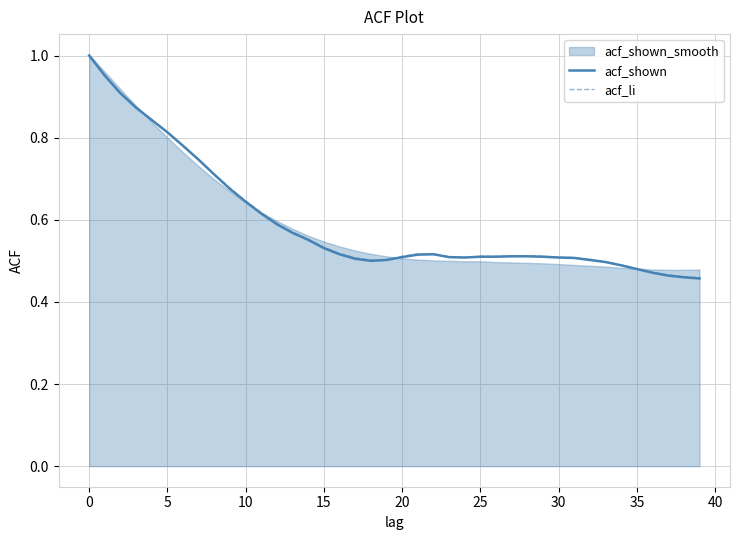

The value of acf_li at 15 is 0.2. True or false?

False